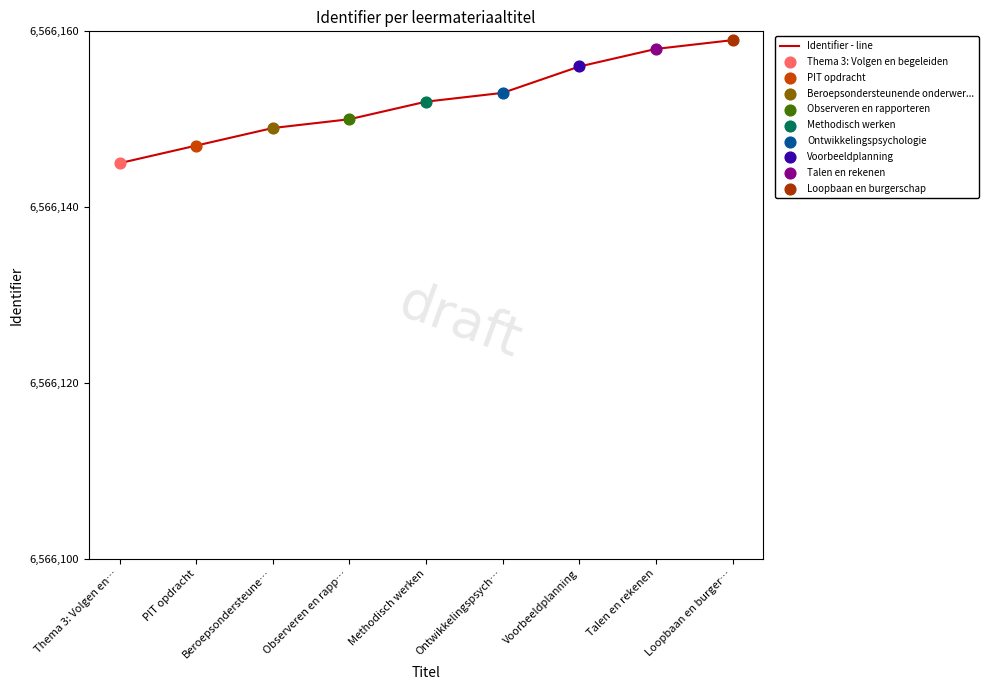

Between Observeren en rapp… and Methodisch werken, which is larger?

Methodisch werken